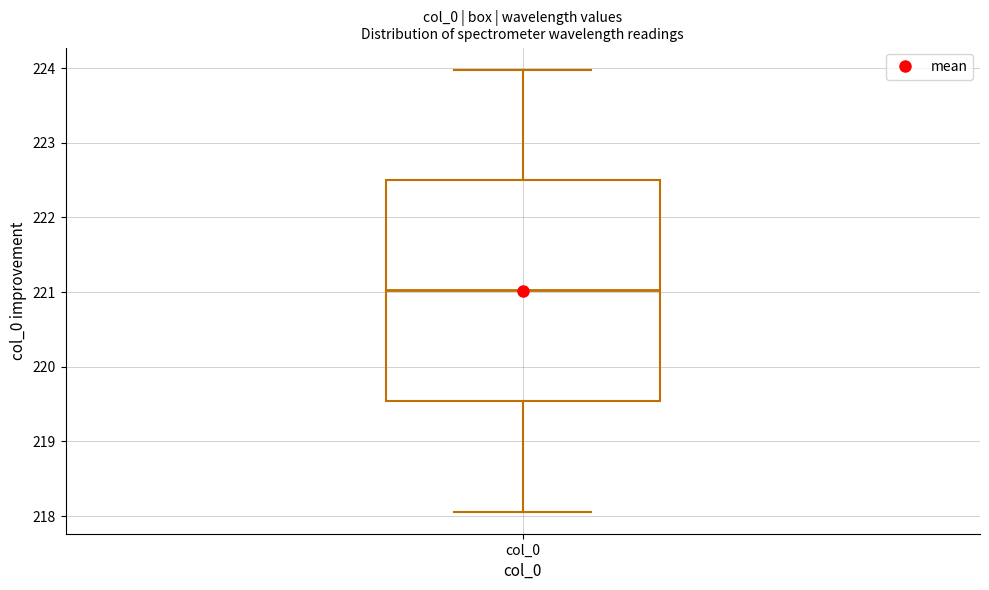

Where does the lower whisker of the box for col_0 end on the y-axis? The values are not printed on the chart, so give them approximately, as read against the axis.

218.1